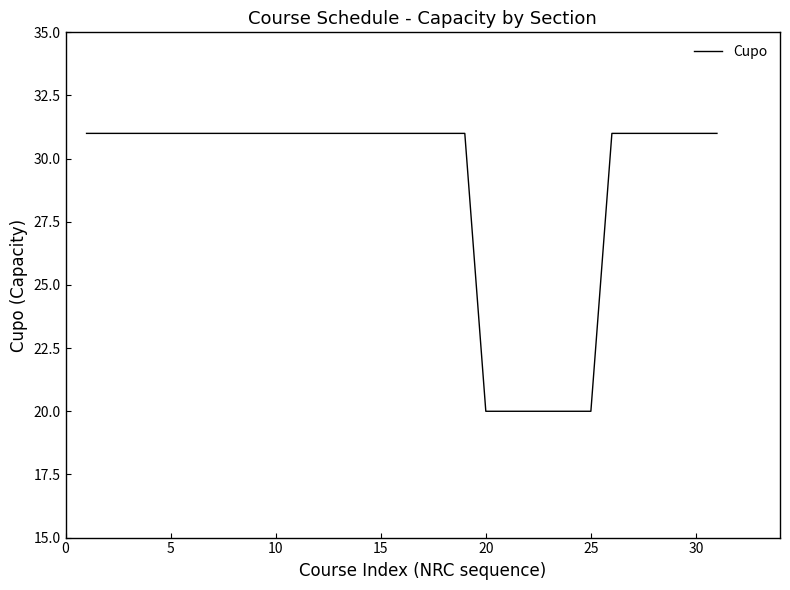

What is the maximum value shown in the chart?

31